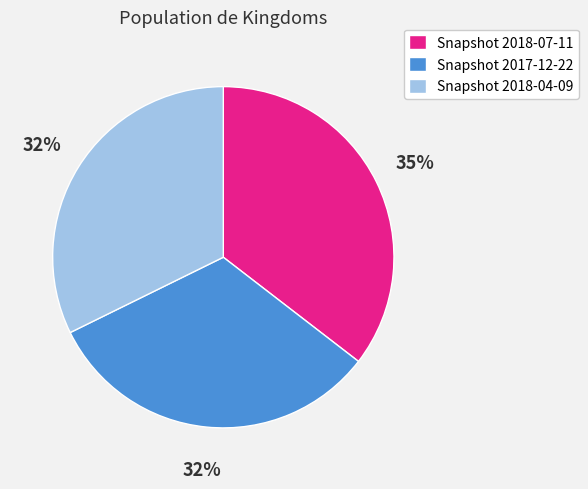

How many slices are in this pie chart?

3